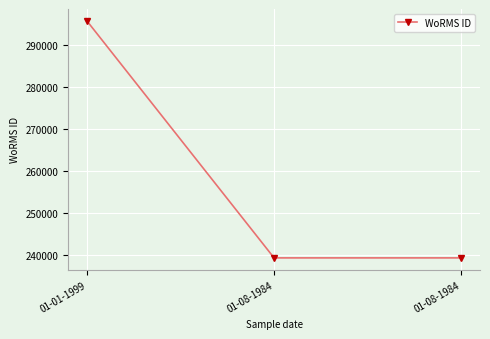

Count the number of values greater than 239201.

1